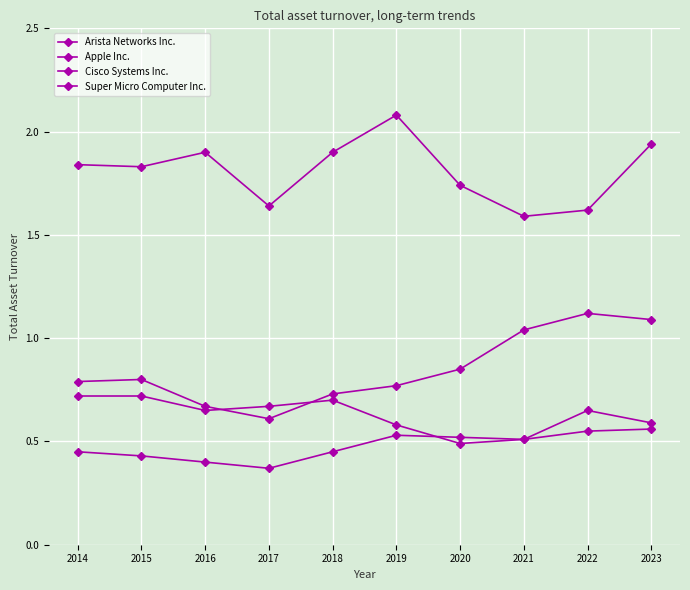

Rank the series by their maximum value, from highest to lowest.

Super Micro Computer Inc., Apple Inc., Arista Networks Inc., Cisco Systems Inc.